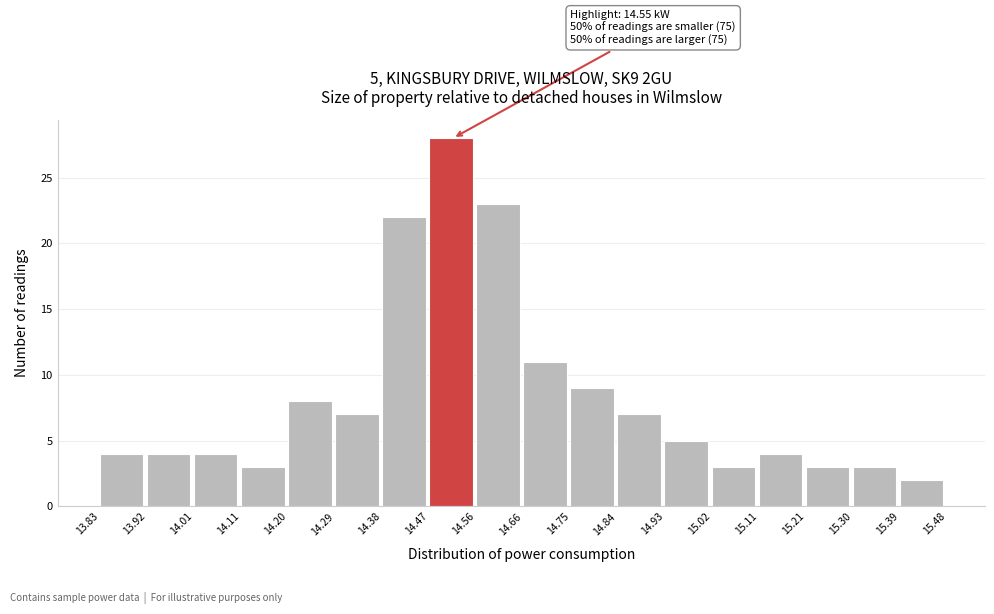

Over which range of the x-axis is the bar tallest?

14.47 to 14.56